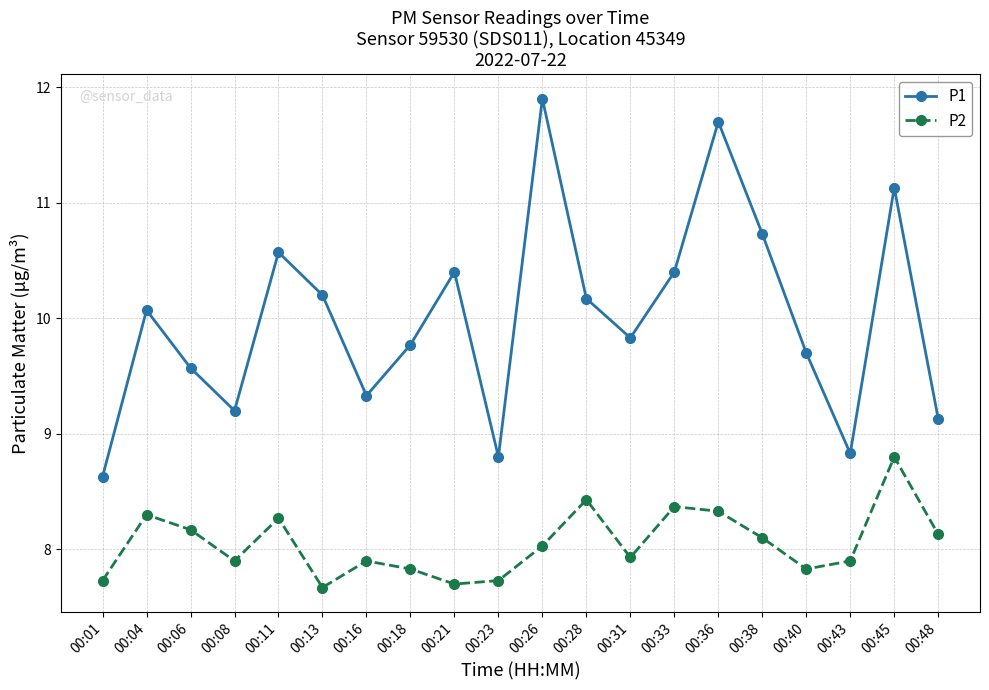

Where is P2 nearest to the value 8?

00:26